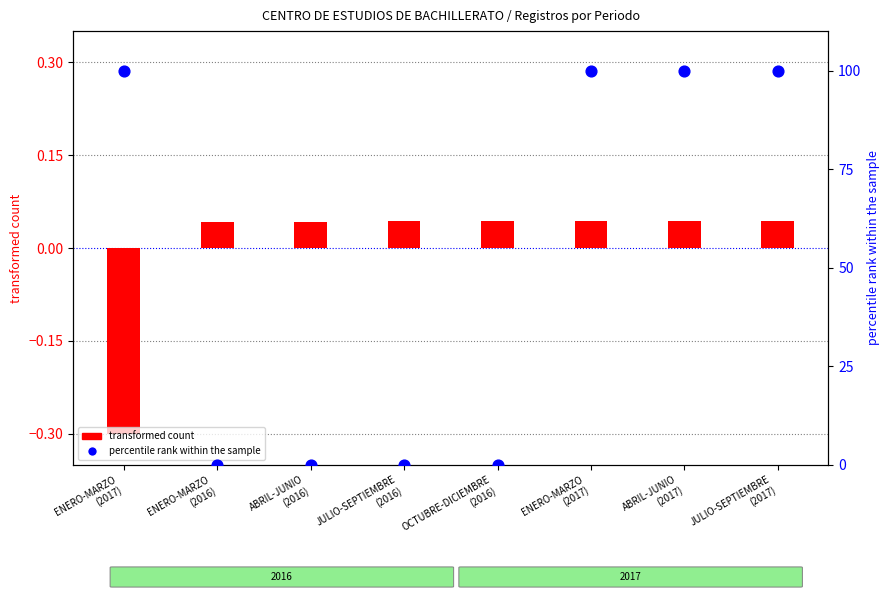

At which category is the sum across all series the highest?

JULIO-SEPTIEMBRE
(2017)